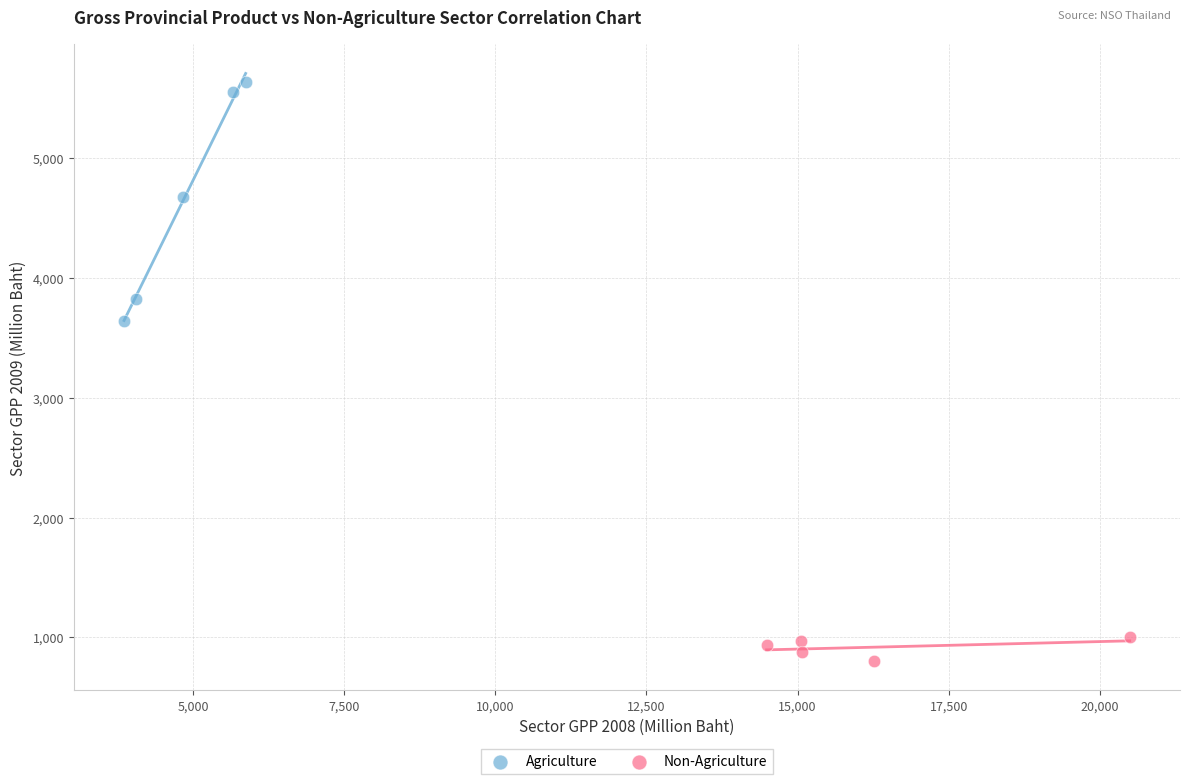

Which series contains the lowest Y value?

Non-Agriculture